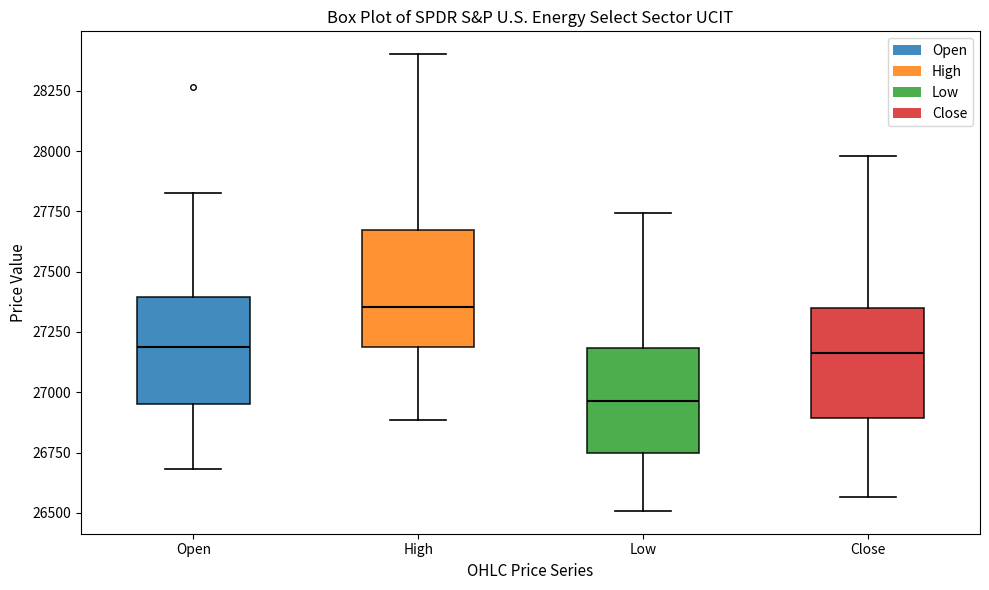

Where does the lower whisker of the box for Open end on the y-axis? The values are not printed on the chart, so give them approximately, as read against the axis.

26700